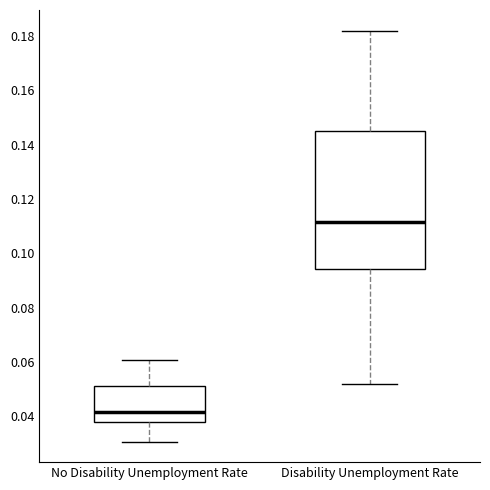

Reading left to right, transcribe this box plot: for each box, give where its median line is, the range the box spans, and where its two whiskers end, as read against the y-axis. The values are not printed on the chart, so give them approximately, as read against the axis.

No Disability Unemployment Rate: median 0.042, box 0.038 to 0.052, whiskers 0.030 to 0.060
Disability Unemployment Rate: median 0.112, box 0.094 to 0.144, whiskers 0.052 to 0.182